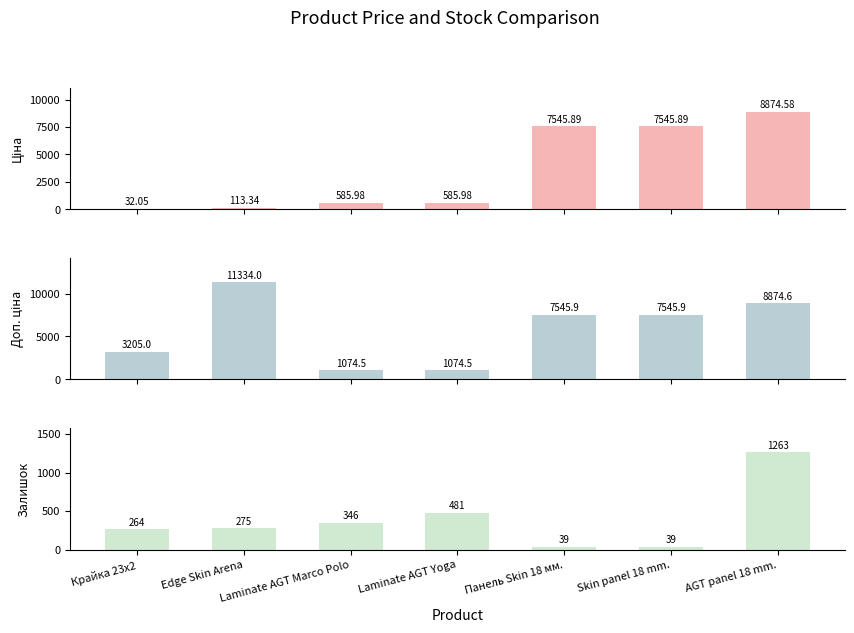

The value of Залишок at Laminate AGT Marco Polo is 190.6. True or false?

False